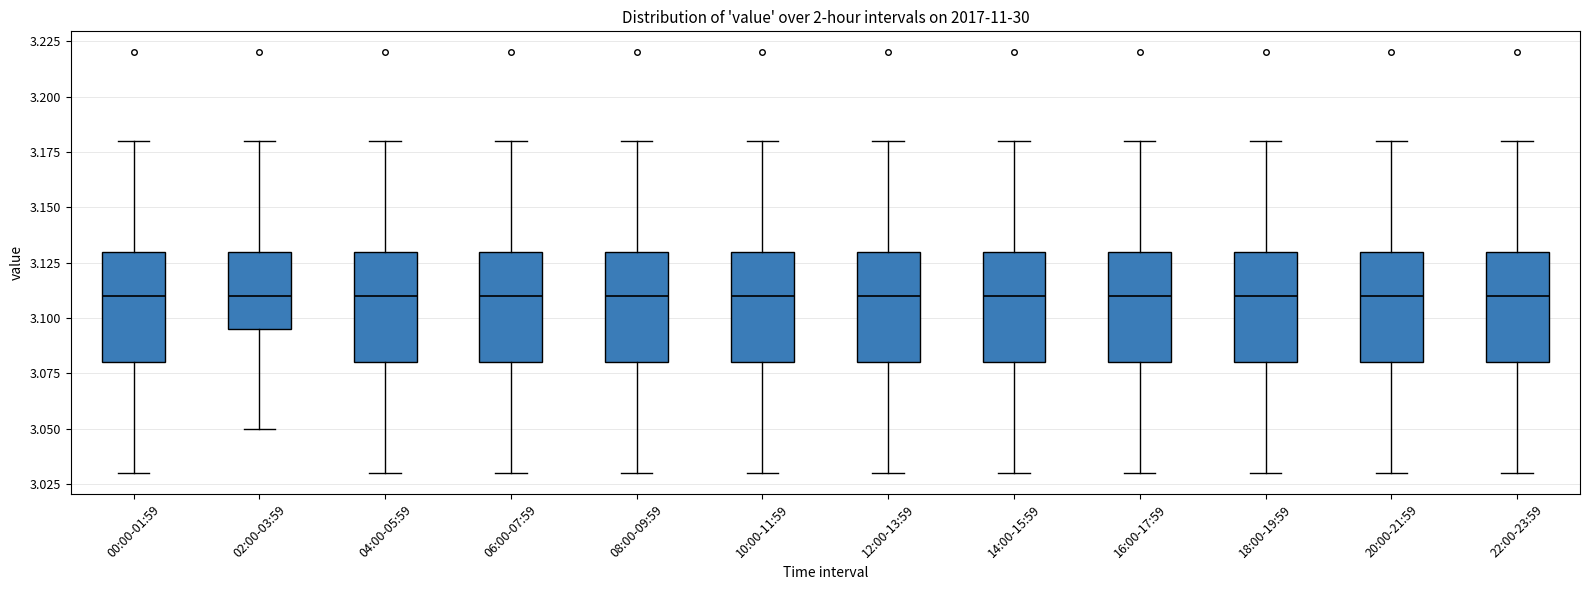

Where is the lower edge of the box for 00:00-01:59 on the y-axis? The values are not printed on the chart, so give them approximately, as read against the axis.

3.080